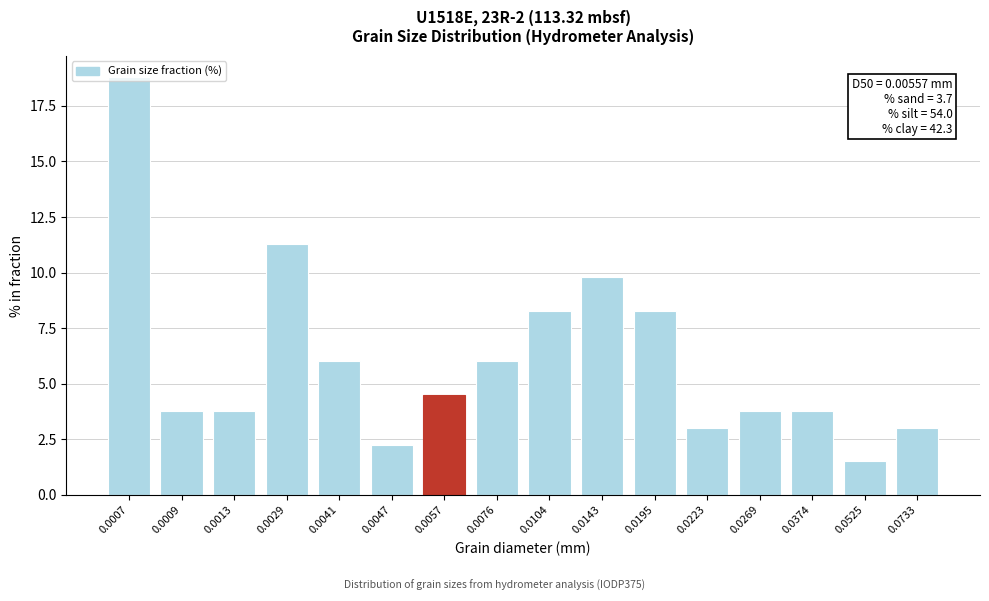

What value does the data have at 0.0143?

9.8